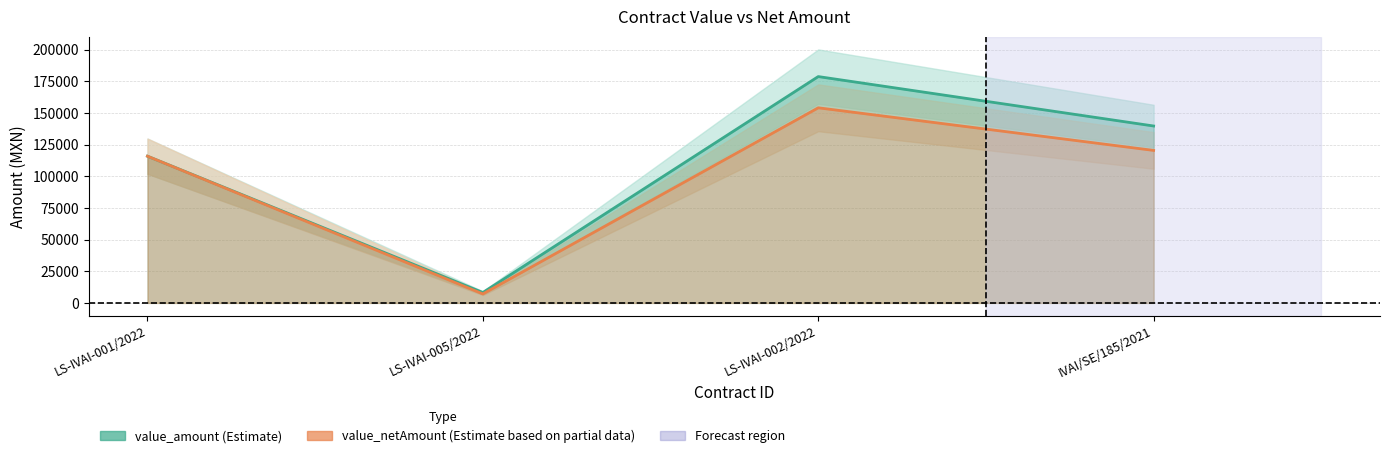

Rank the series by their maximum value, from highest to lowest.

value_amount, value_netAmount